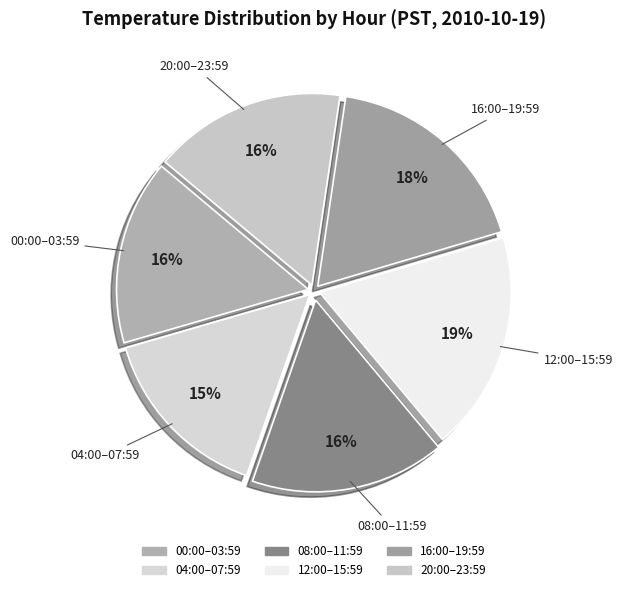

Count the number of slices in the pie.

6